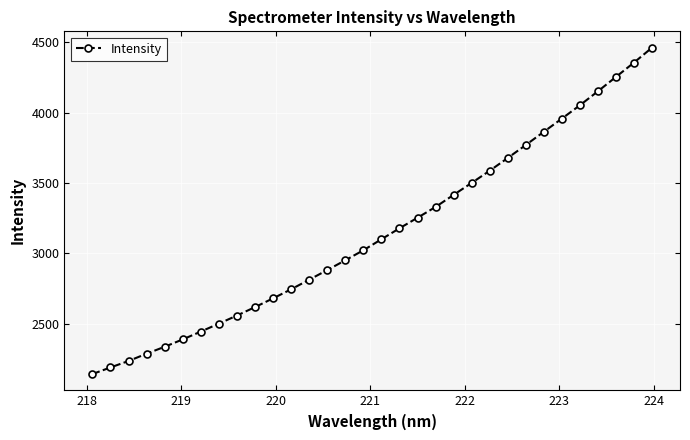

True or false: the data has more than 2 interior local peaks.

False